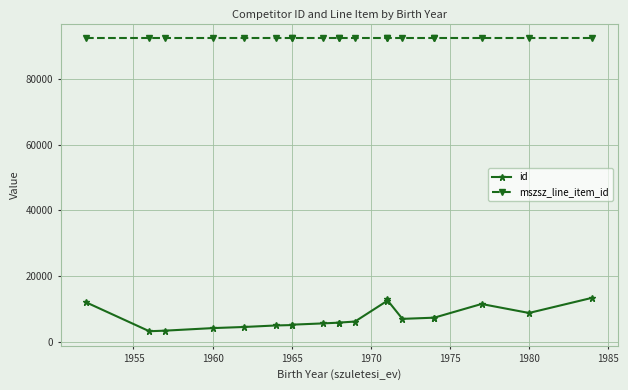

The id series shows 4214 at 16. True or false?

False